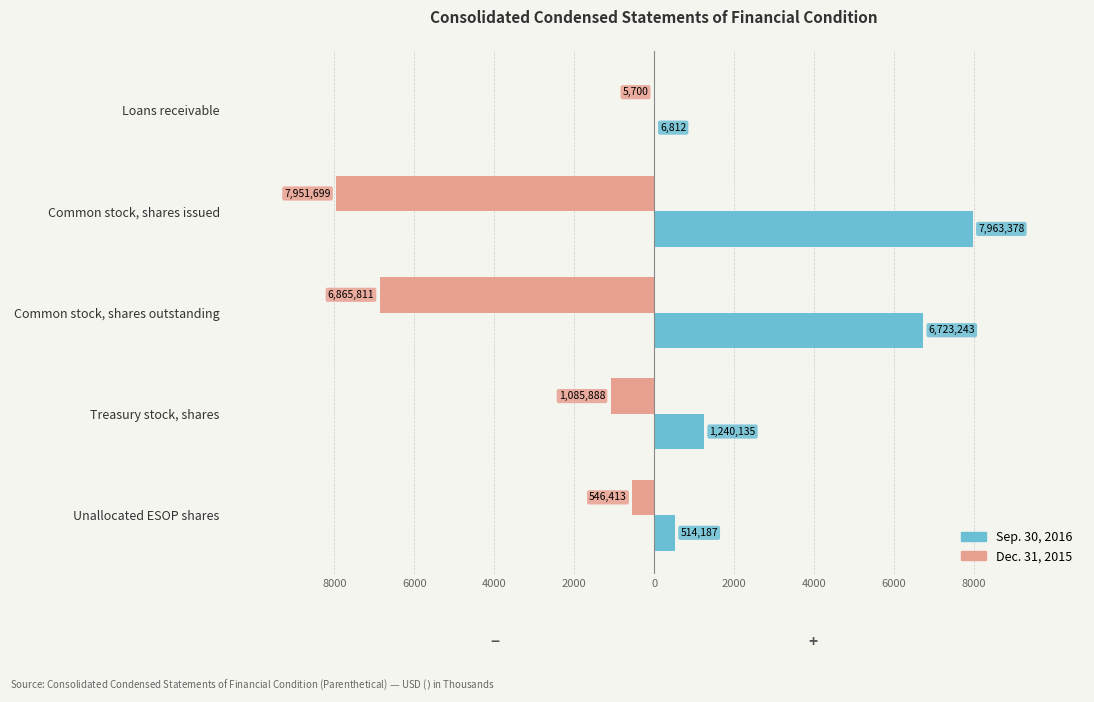

What are all the series names shown in the legend?

Sep. 30, 2016, Dec. 31, 2015